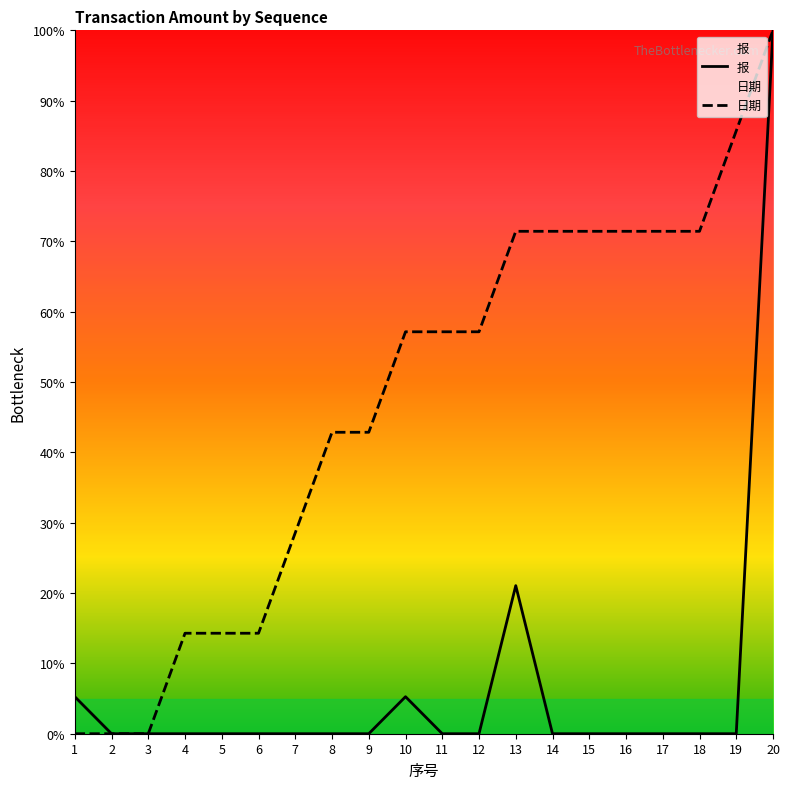

List the labels in order of 报 value, largest first.

20, 13, 1, 10, 2, 3, 4, 5, 6, 7, 8, 9, 11, 12, 14, 15, 16, 17, 18, 19